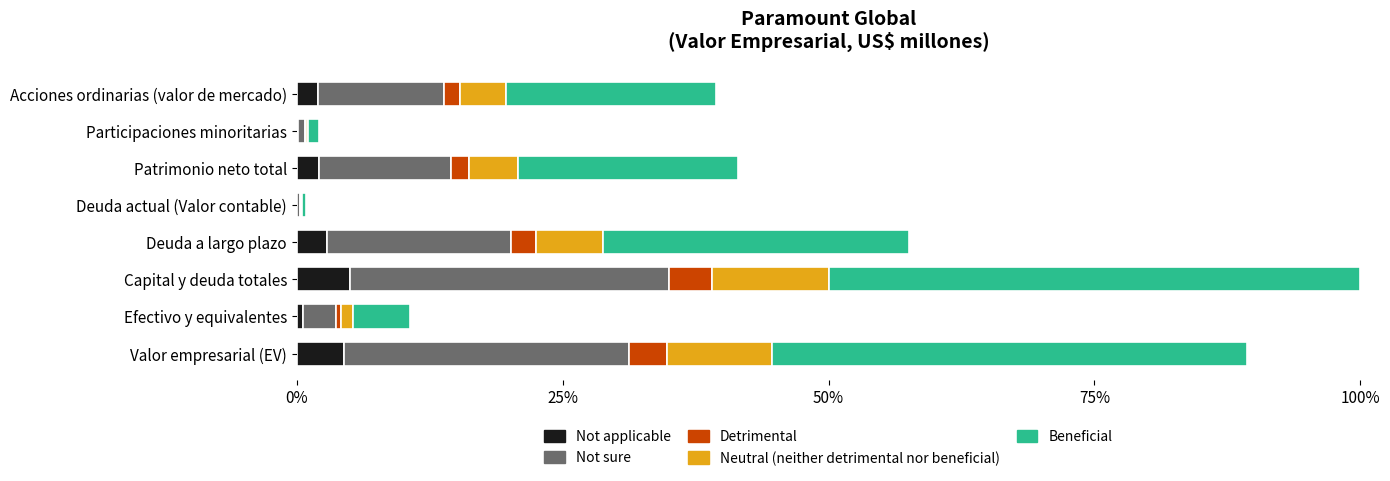

Is it true that Not applicable equals 4.5 at Valor empresarial (EV)?

True